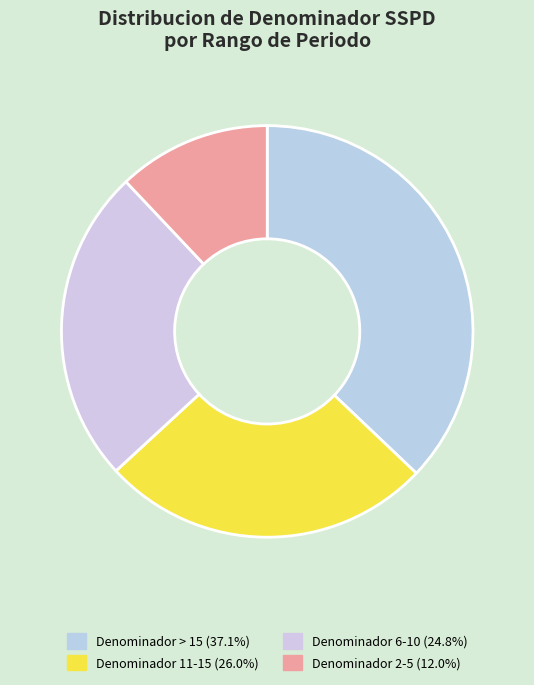

Count the number of slices in the pie.

4